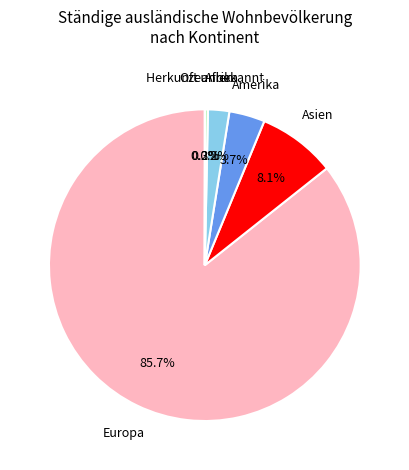

What is the ratio of the value at Afrika to the value at Asien?

0.3